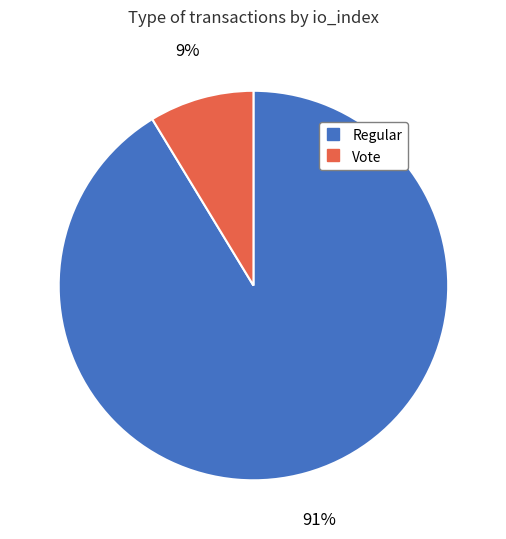

How many segments does this pie chart have?

2